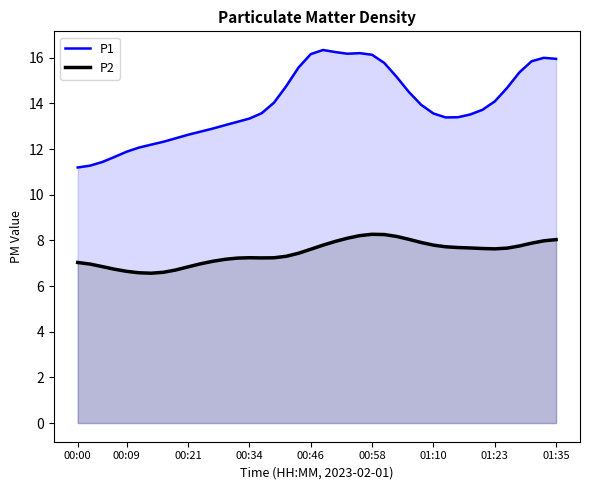

The value of P1 at 00:00 is 6.7. True or false?

False